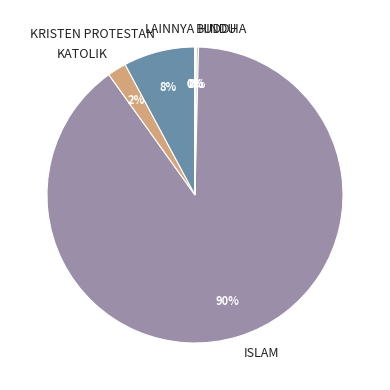

Which slice is the largest?

ISLAM